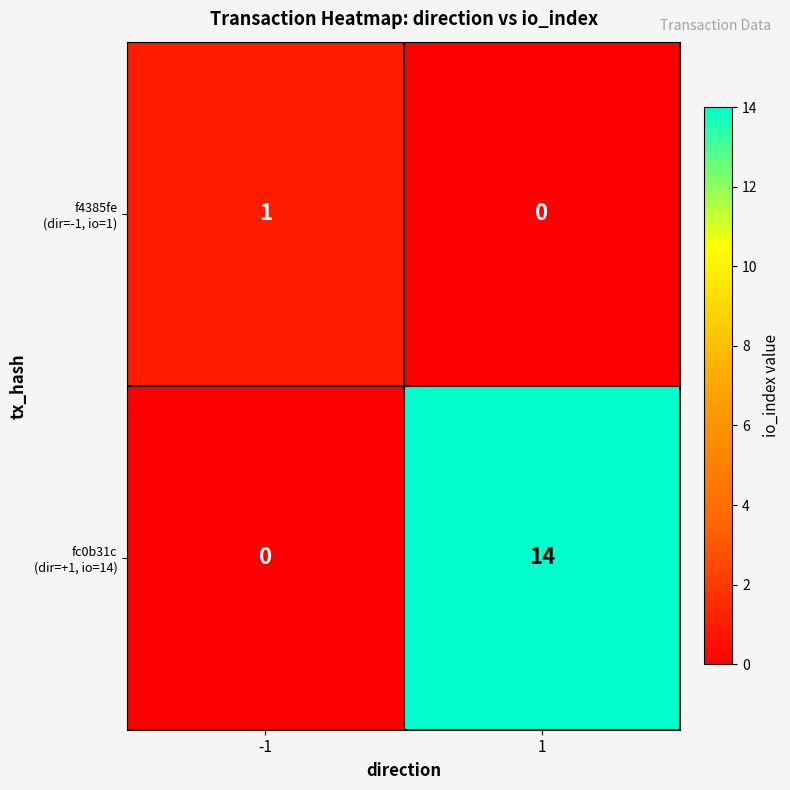

Count the number of categories in the chart.

2